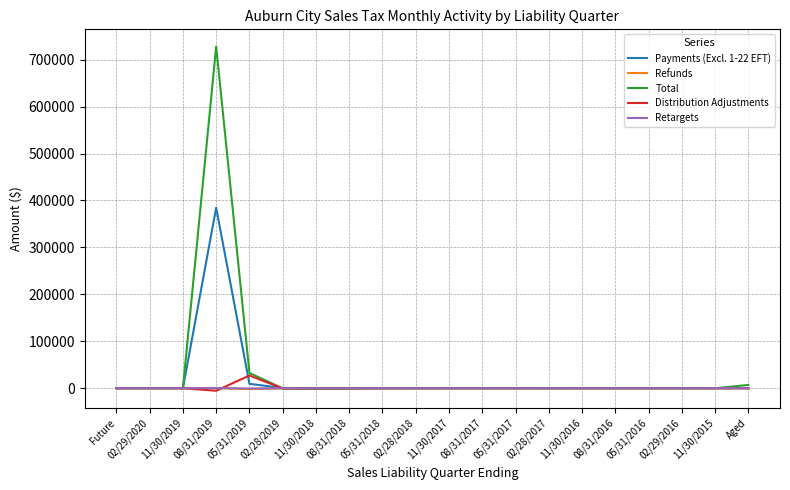

True or false: Refunds has more than 0 interior local peaks.

True